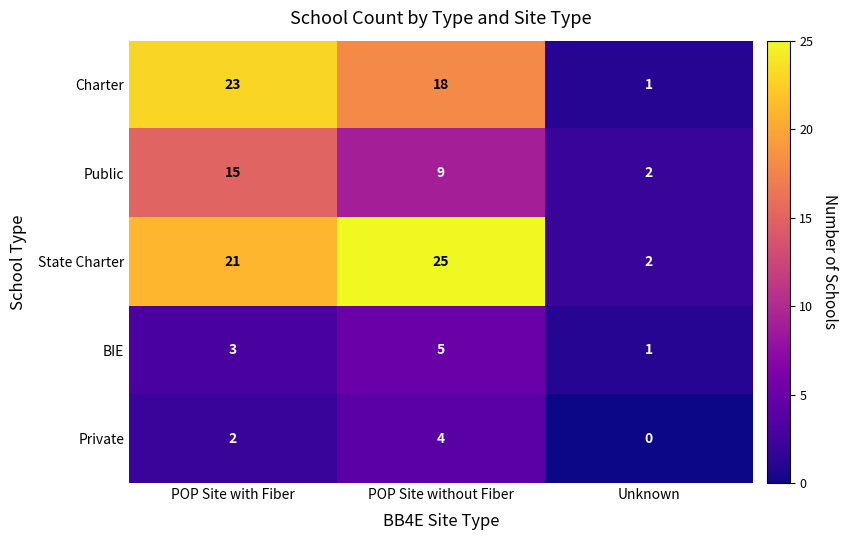

What is the spread (max minus min) of values at POP Site with Fiber?

21